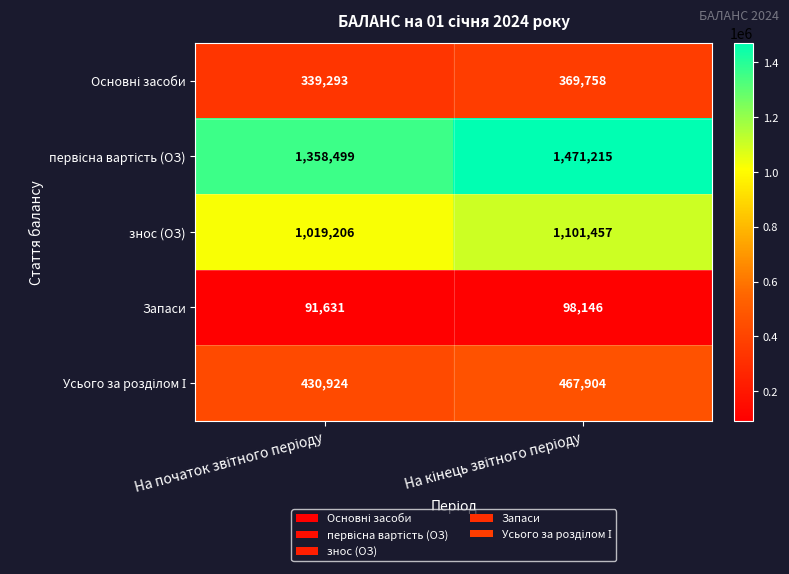

What is the average value of the знос (ОЗ) series?

1060332